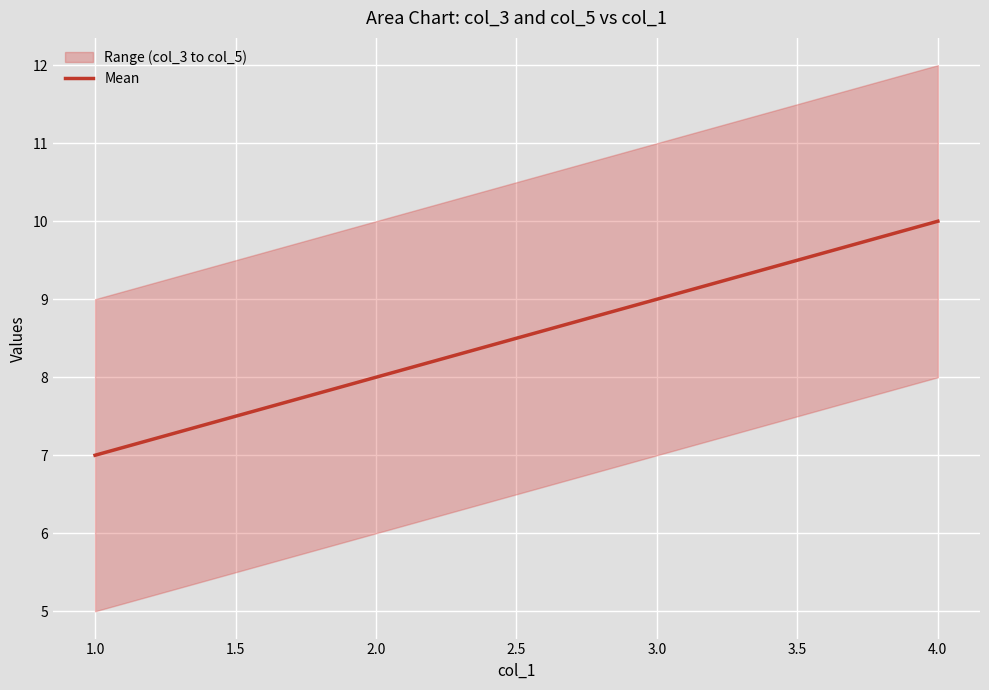

Is it true that Mean equals 10 at 4.0?

True